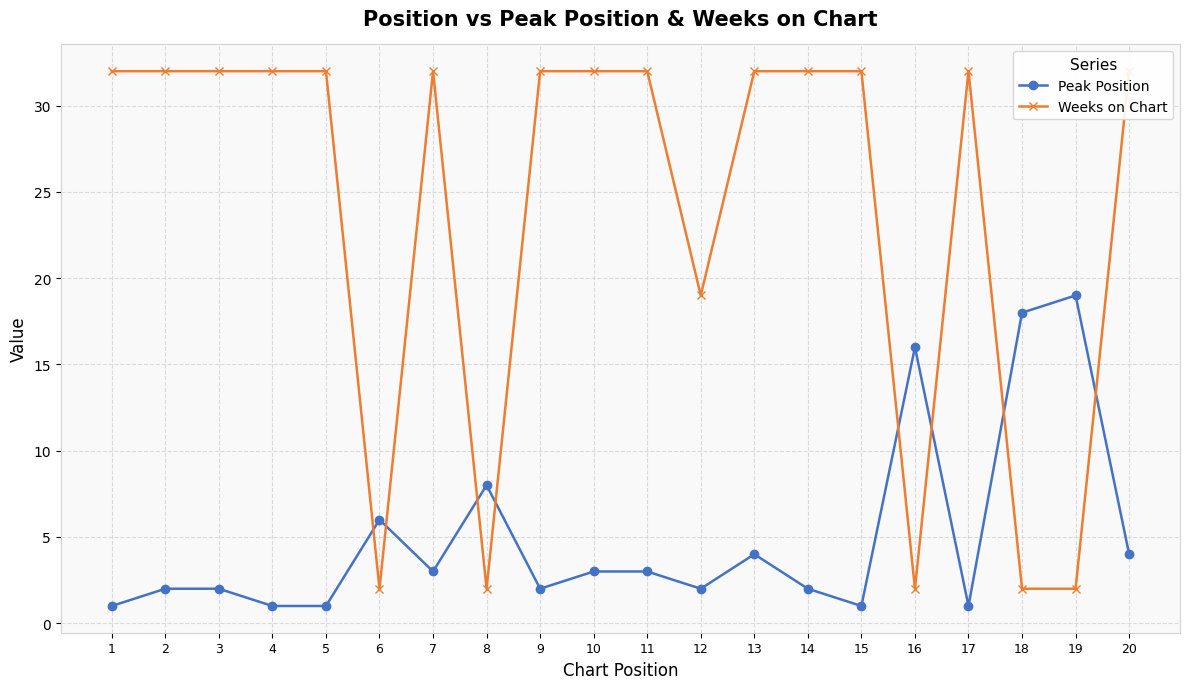

At which category does Weeks on Chart reach its first local peak?

7